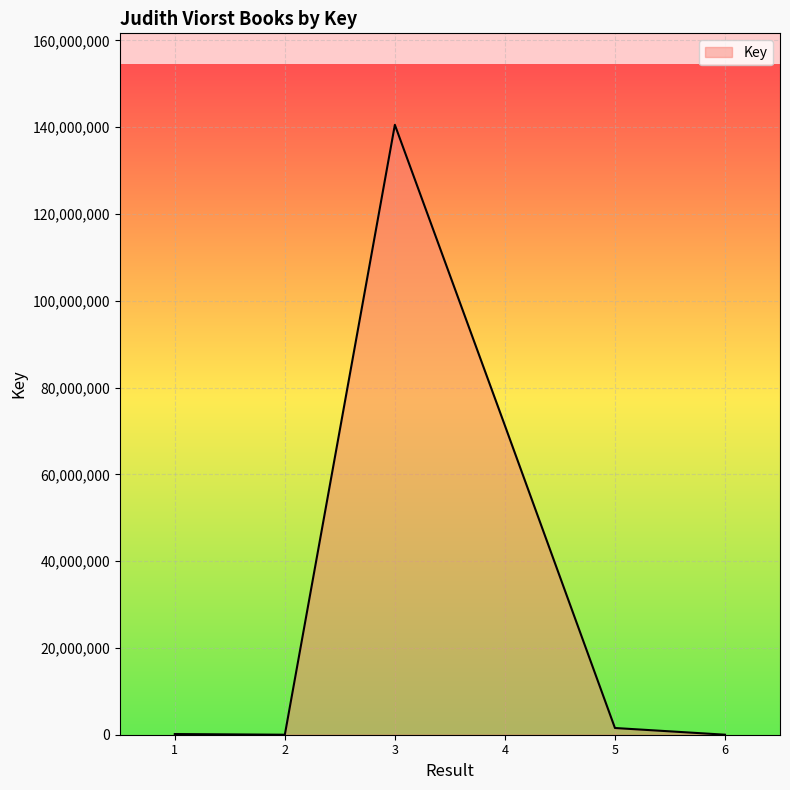

What is the average value?

35579885